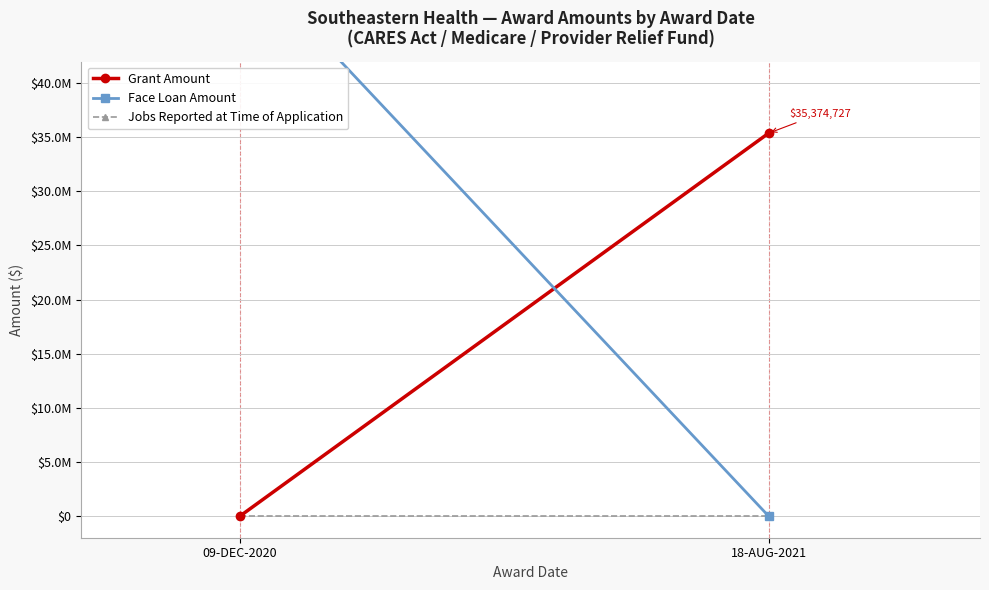

List the series in order of their overall mean, highest first.

Face Loan Amount, Grant Amount, Jobs Reported at Time of Application